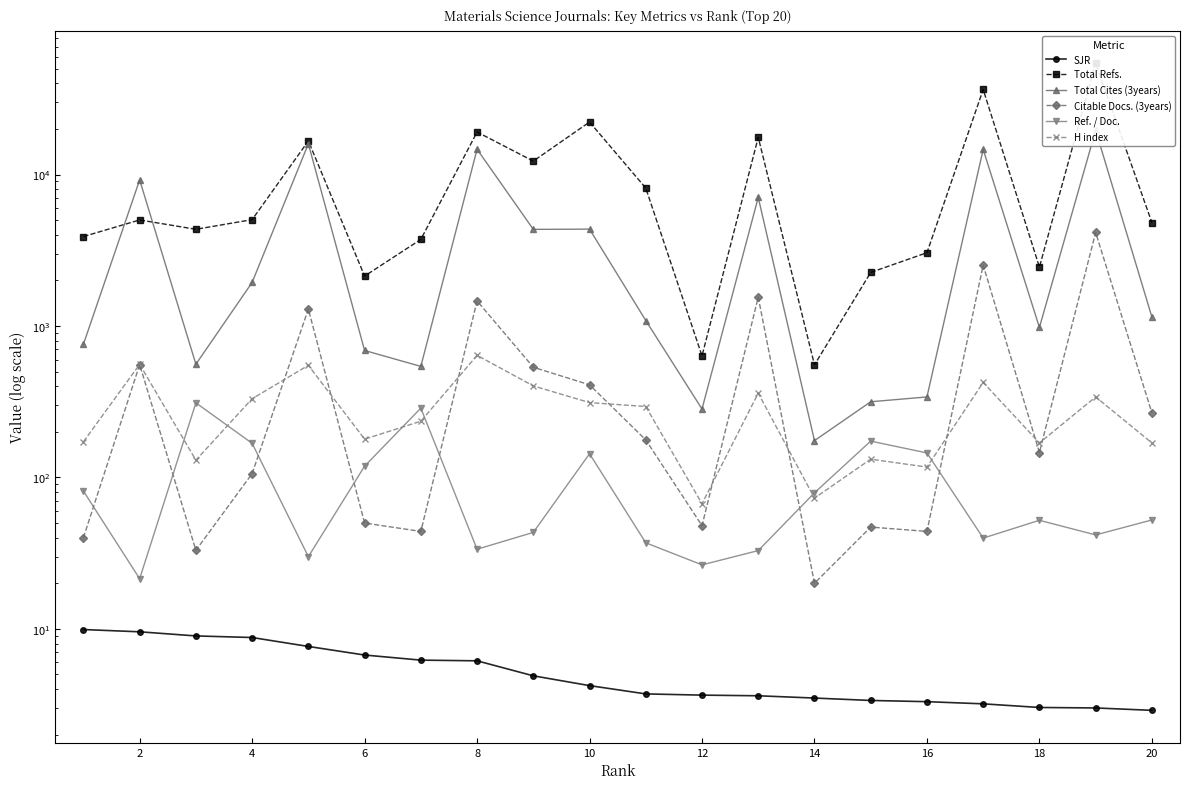

In Citable Docs. (3years), how many points are higher than both neighbors (excluding endpoints)?

7